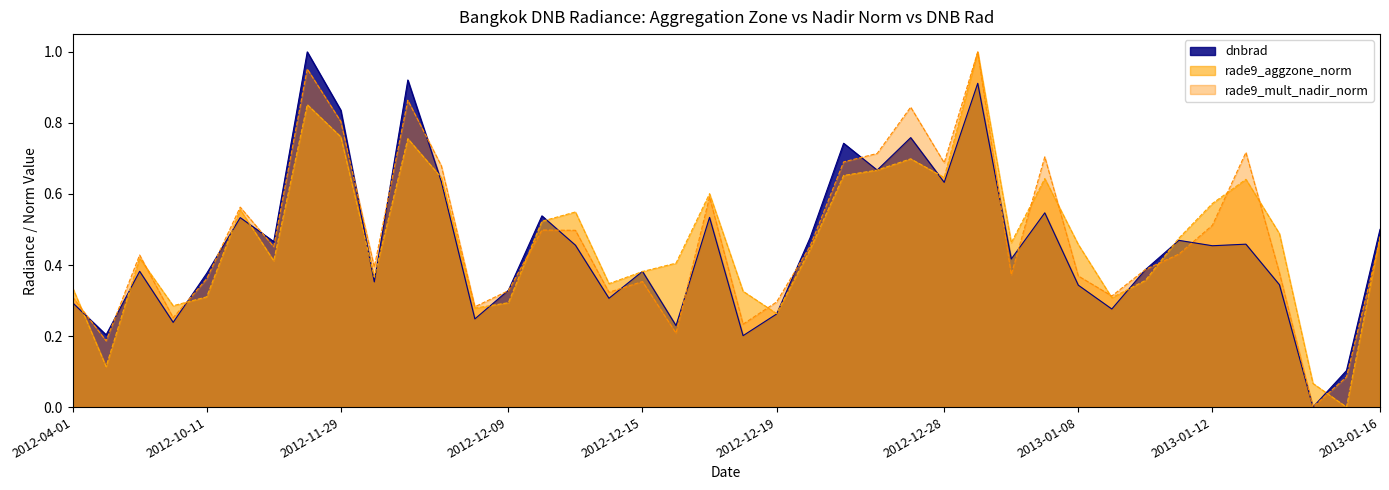

Which series changed the most between 2012-04-01 and 2012-11-29?

dnbrad